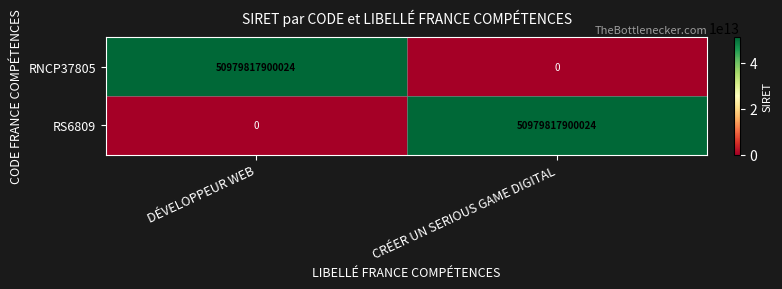

At CRÉER UN SERIOUS GAME DIGITAL, list the series in order from largest to smallest.

RS6809, RNCP37805